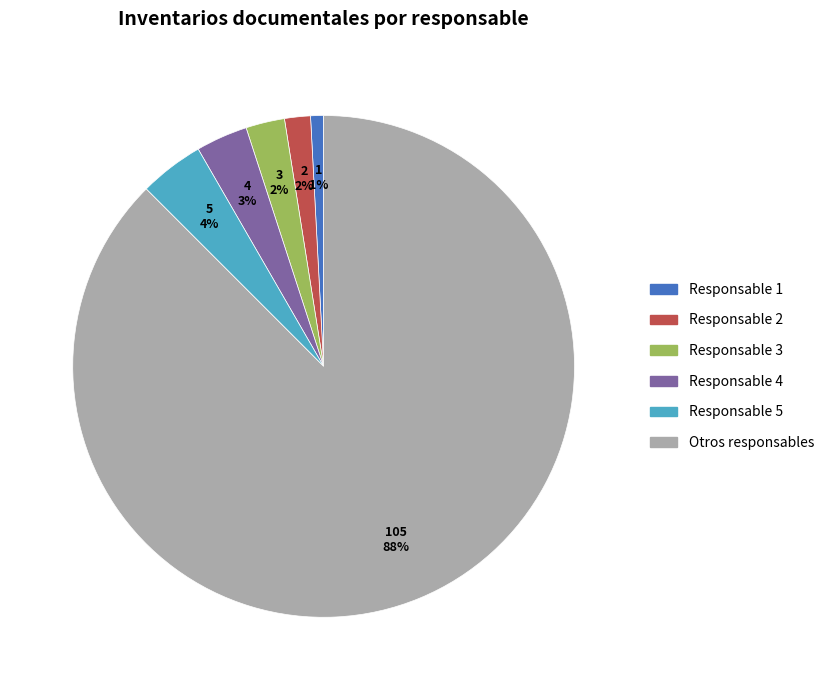

Does any single category account for the majority?

Yes